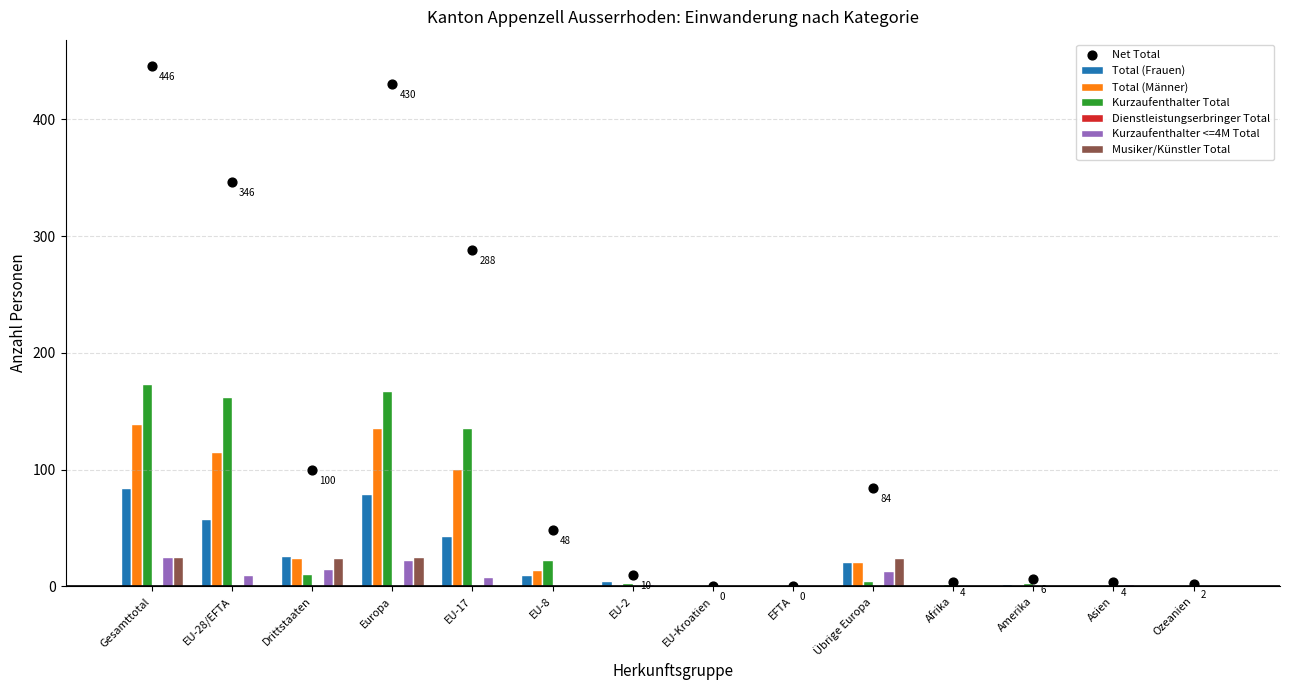

What is the total value across all series at EU-8?

48